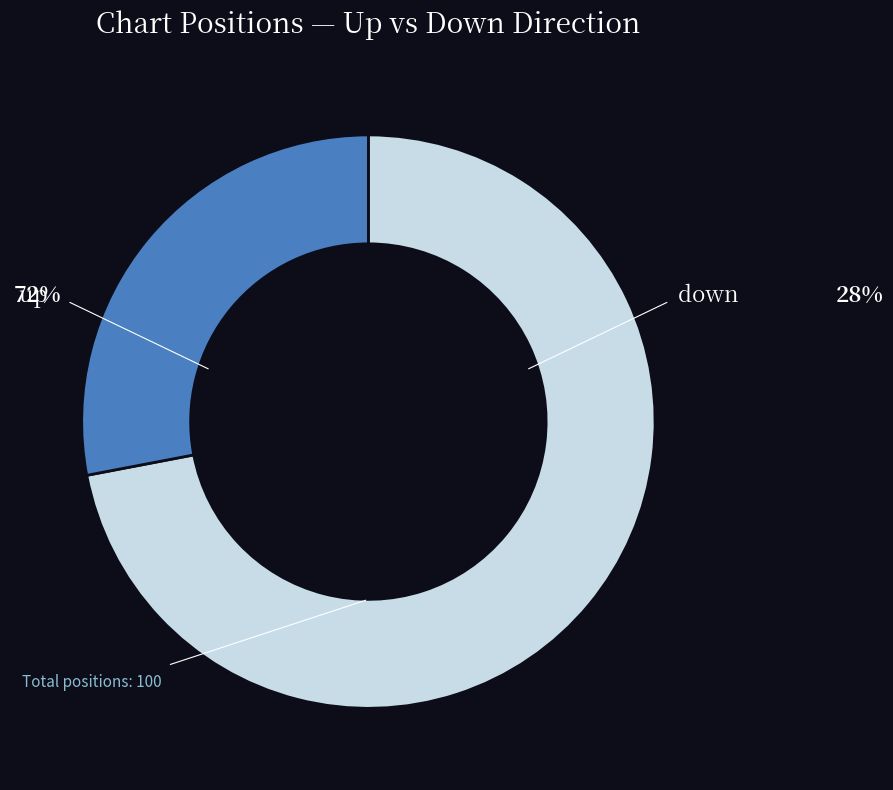

What is the change in value from up to down?

-44